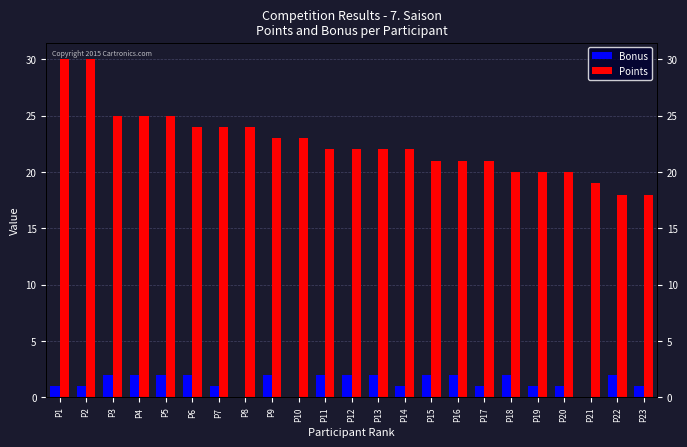

Is the value of Bonus at P20 greater than the value of Points at P13?

No